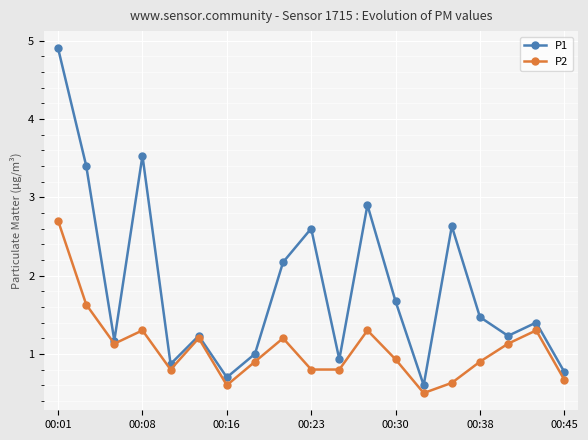

What is the value of the P2 point at the 5th from the left?

0.8